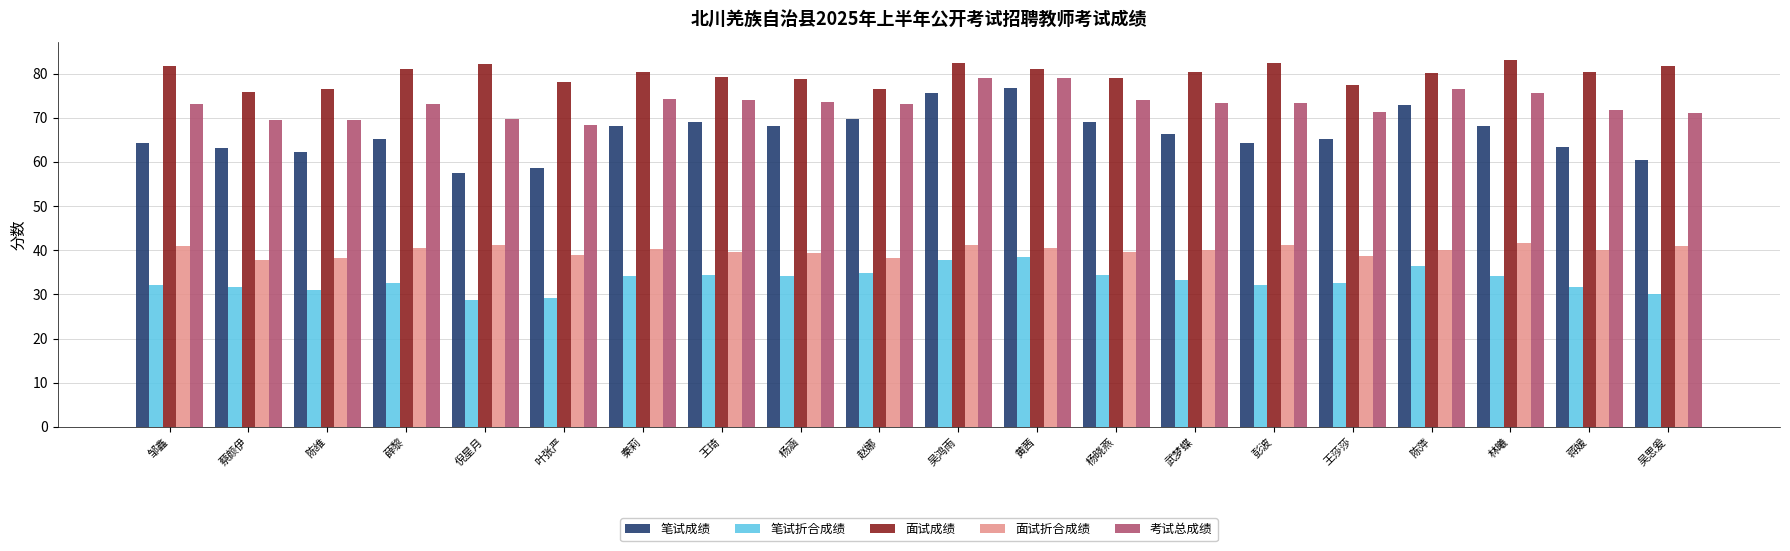

Is the value of 面试成绩 at 薛黎 greater than the value of 考试总成绩 at 吴鸿雨?

Yes